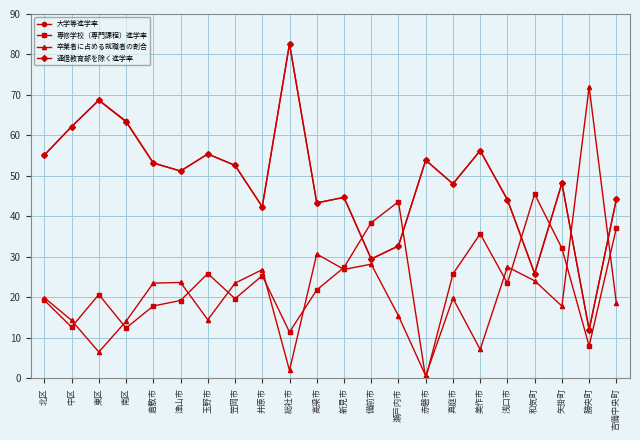

What is the spread (max minus min) of values at 真庭市?

28.3